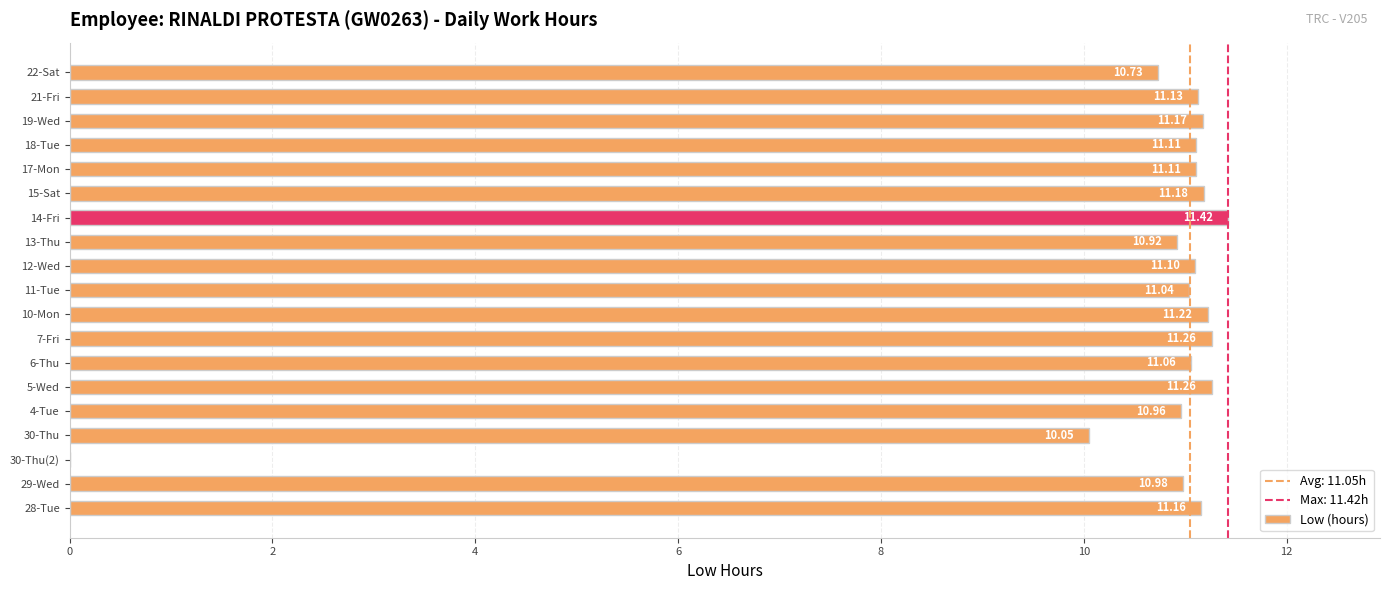

What is the sum of the values at 10-Mon and 4-Tue?

22.2